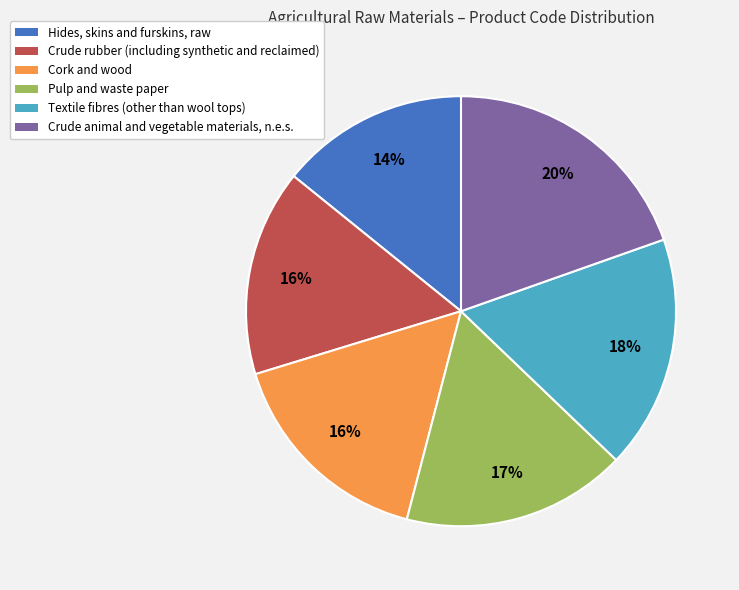

How many segments does this pie chart have?

6